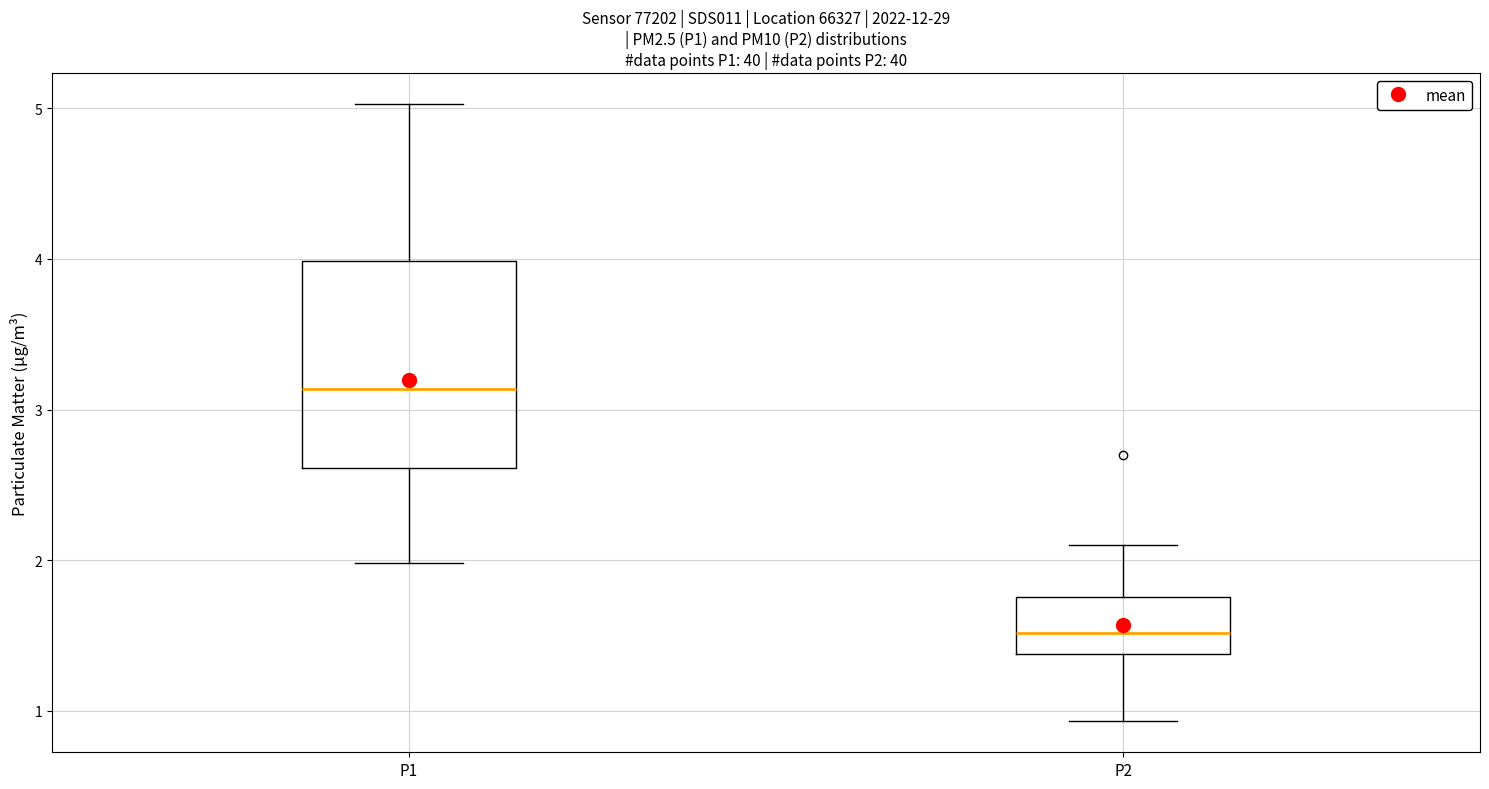

Which box is the tallest, from its lower edge to its upper edge?

P1